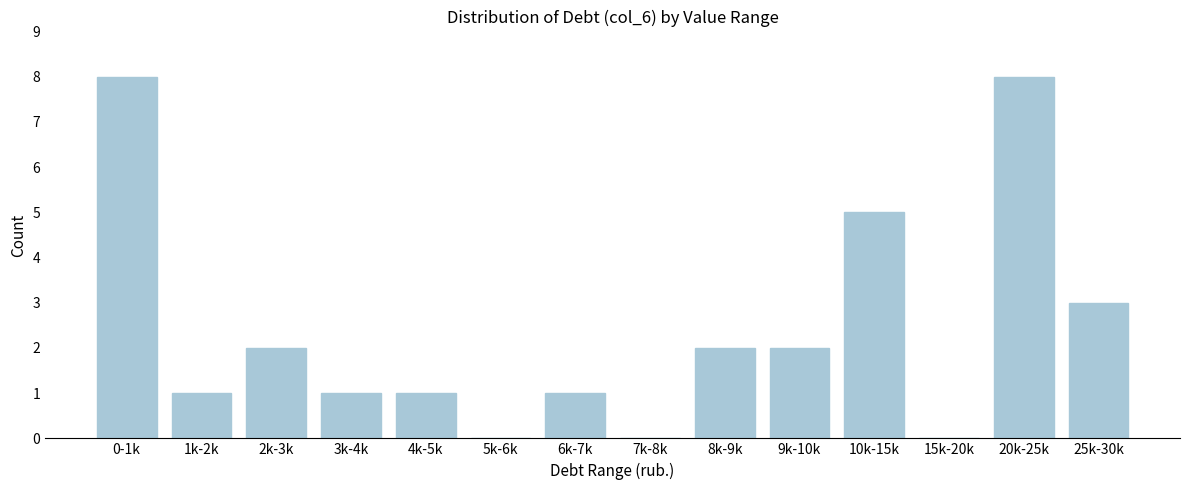

Reading left to right, transcribe all the data shown in this chart.

0-1k=8	1k-2k=1	2k-3k=2	3k-4k=1	4k-5k=1	5k-6k=0	6k-7k=1	7k-8k=0	8k-9k=2	9k-10k=2	10k-15k=5	15k-20k=0	20k-25k=8	25k-30k=3